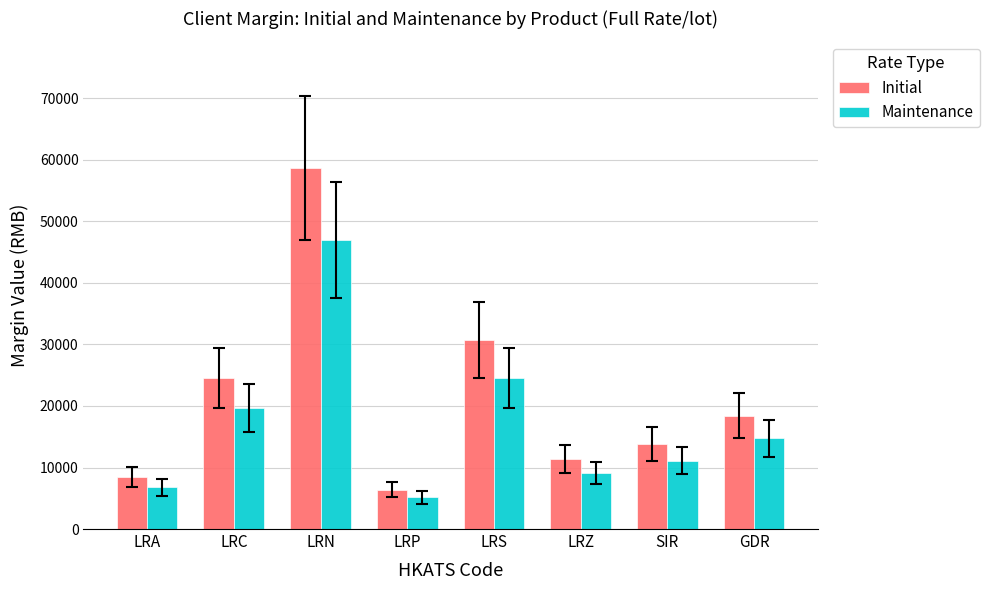

Is the value of Initial at LRA greater than the value of Maintenance at LRP?

Yes